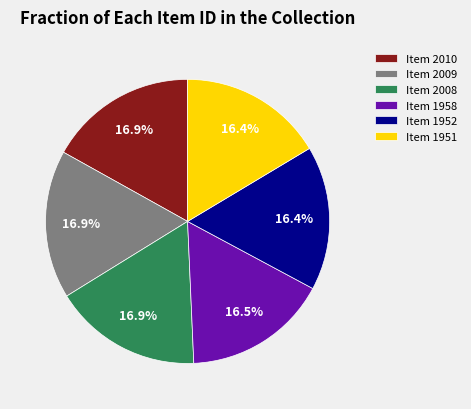

What portion of the pie excludes Item 1958?

83.5%